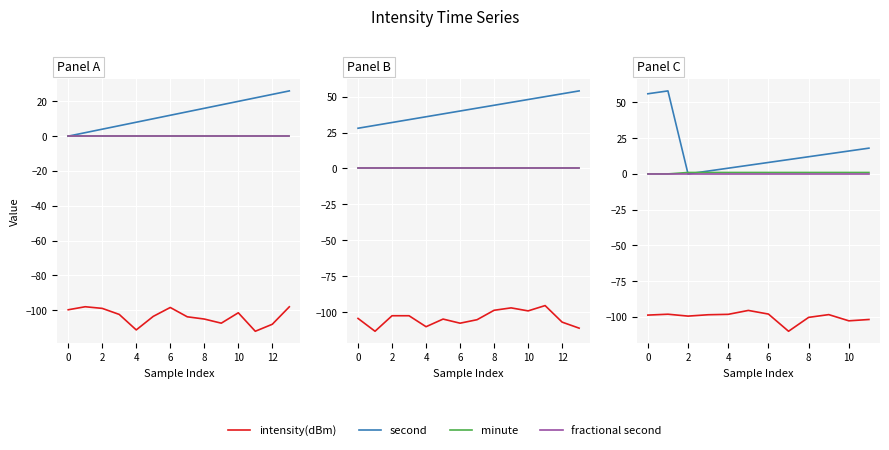

What are all the series names shown in the legend?

intensity(dBm), second, minute, fractional second